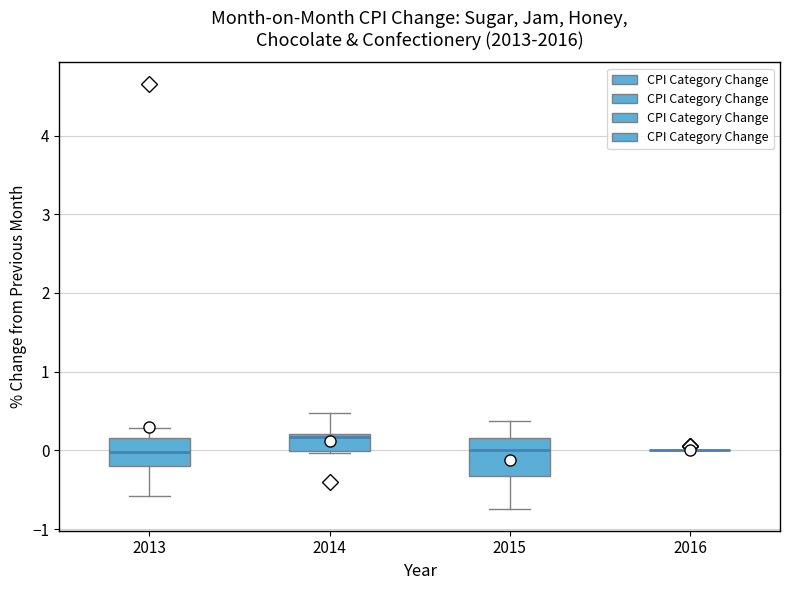

Reading left to right, transcribe this box plot: for each box, give where its median line is, the range the box spans, and where its two whiskers end, as read against the y-axis. The values are not printed on the chart, so give them approximately, as read against the axis.

2013: median 0.0, box -0.2 to 0.2, whiskers -0.6 to 0.3
2014: median 0.2 (just below the box's upper edge), box 0.0 to 0.2, whiskers 0.0 to 0.5
2015: median 0.0, box -0.3 to 0.2, whiskers -0.7 to 0.4
2016: box collapsed to a line at 0.0, whiskers 0.0 to 0.0